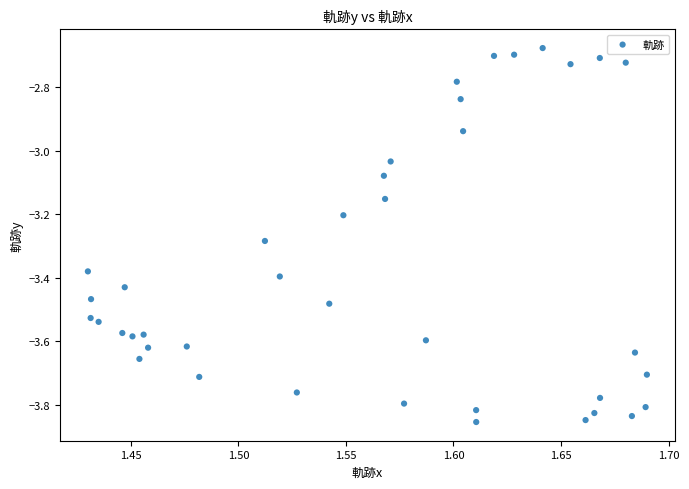

What is the range of X values (max minus min)?

0.3